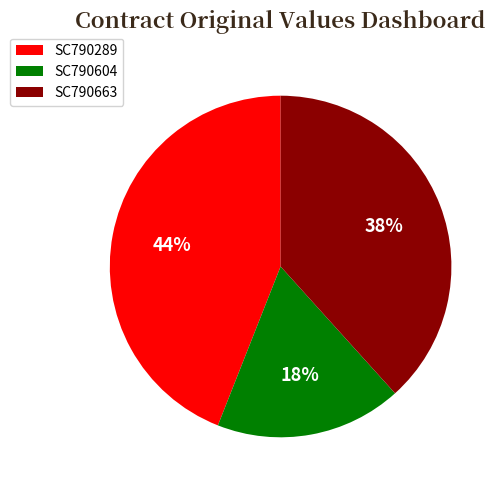

Do SC790604 and SC790663 together represent more than half of the pie?

Yes